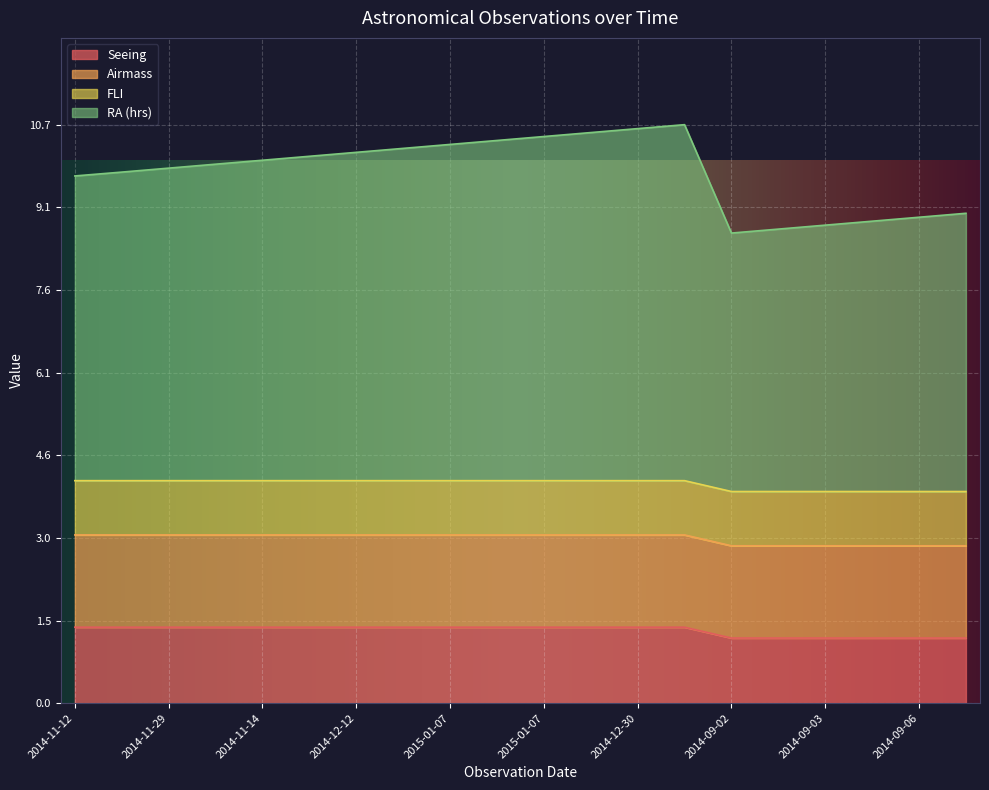

The value of RA (hrs) at 2015-01-07 is 5.7. True or false?

False